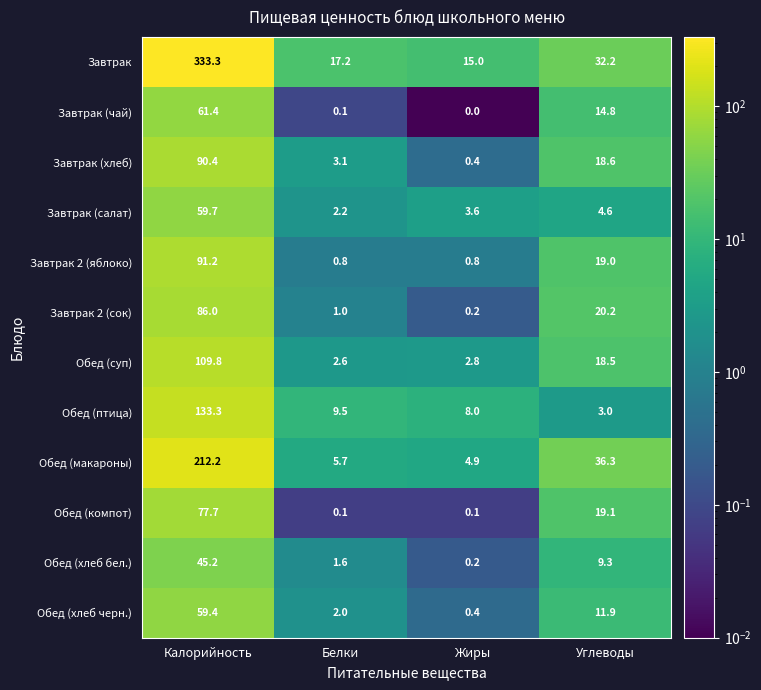

Which category has the lowest value in the Завтрак (чай) series?

Жиры